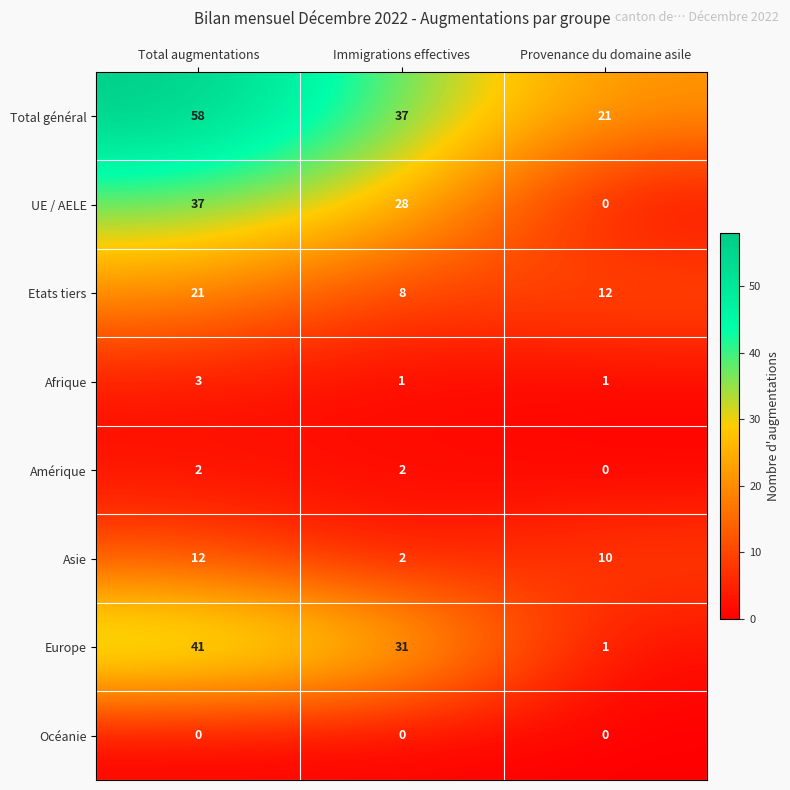

Reading right to left, list all the values displayed in this chart.

Total général: Provenance du domaine asile=21	Immigrations effectives=37	Total augmentations=58
UE / AELE: Provenance du domaine asile=0	Immigrations effectives=28	Total augmentations=37
Etats tiers: Provenance du domaine asile=12	Immigrations effectives=8	Total augmentations=21
Afrique: Provenance du domaine asile=1	Immigrations effectives=1	Total augmentations=3
Amérique: Provenance du domaine asile=0	Immigrations effectives=2	Total augmentations=2
Asie: Provenance du domaine asile=10	Immigrations effectives=2	Total augmentations=12
Europe: Provenance du domaine asile=1	Immigrations effectives=31	Total augmentations=41
Océanie: Provenance du domaine asile=0	Immigrations effectives=0	Total augmentations=0